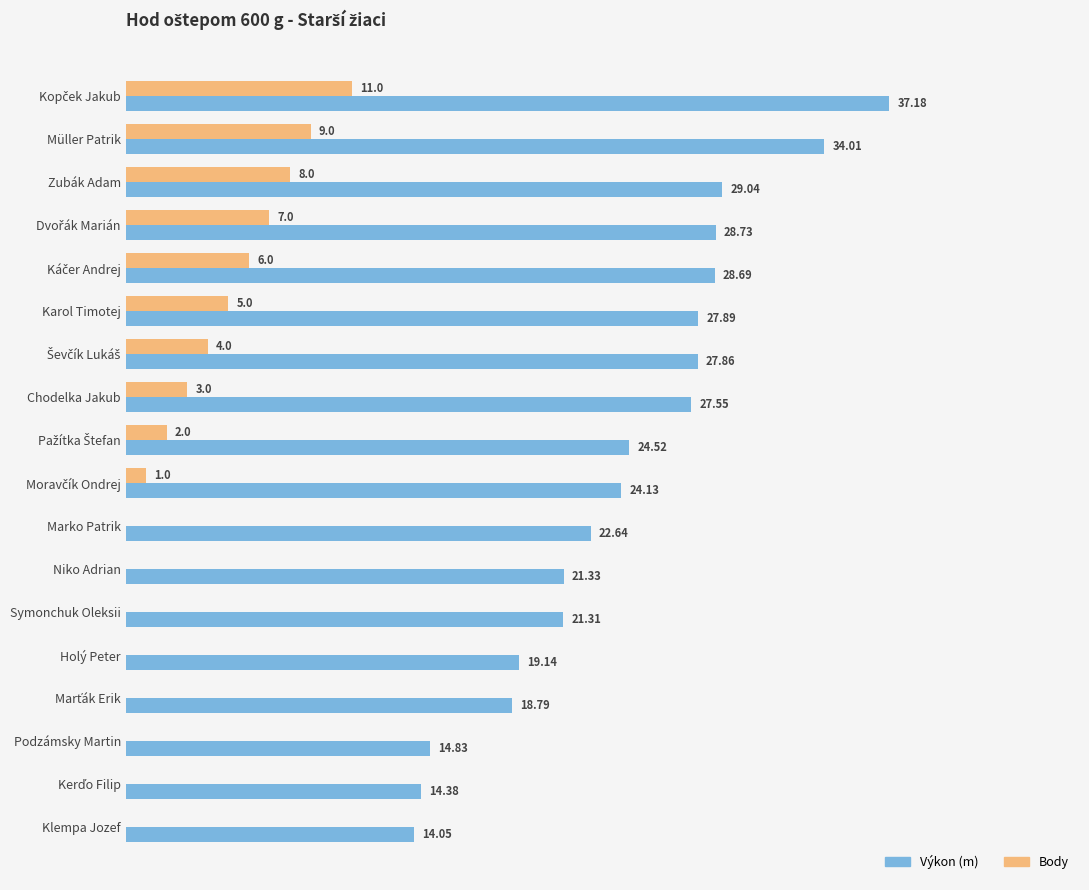

Where is Body nearest to the value 5?

Karol Timotej